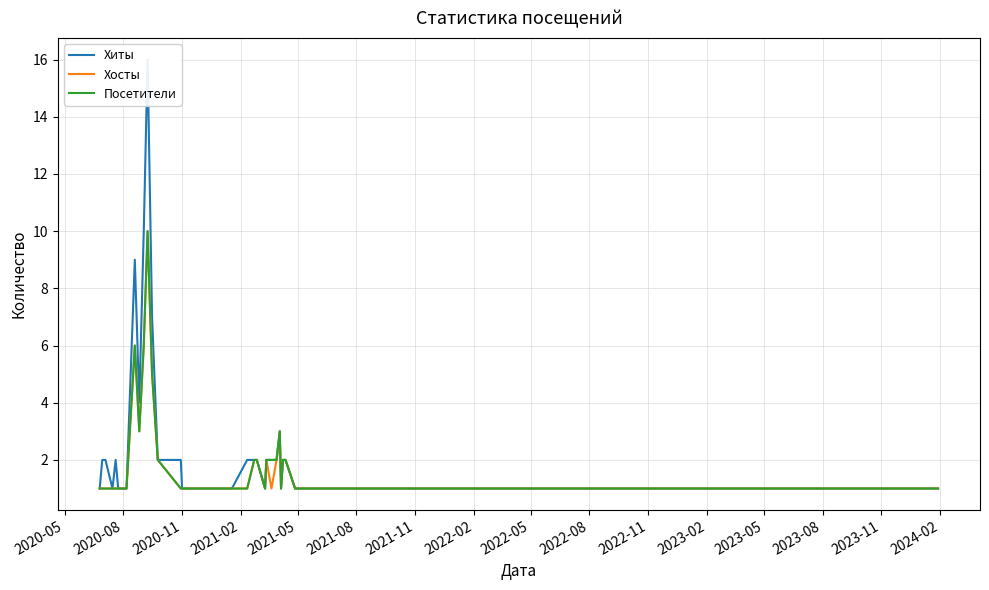

What is the maximum value for Хосты?

10